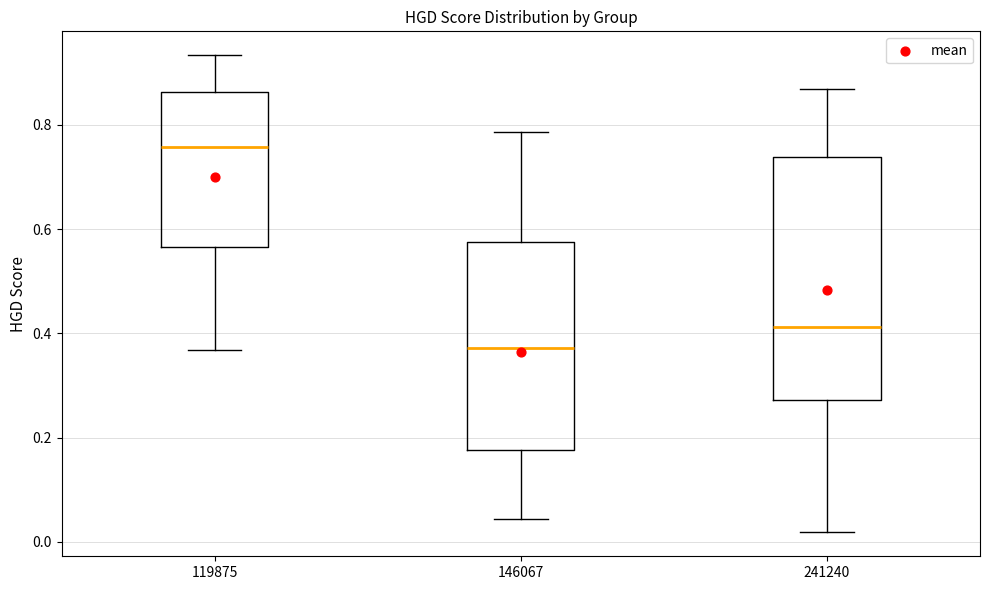

Comparing the boxes themselves (not the whiskers), which one is the tallest?

241240